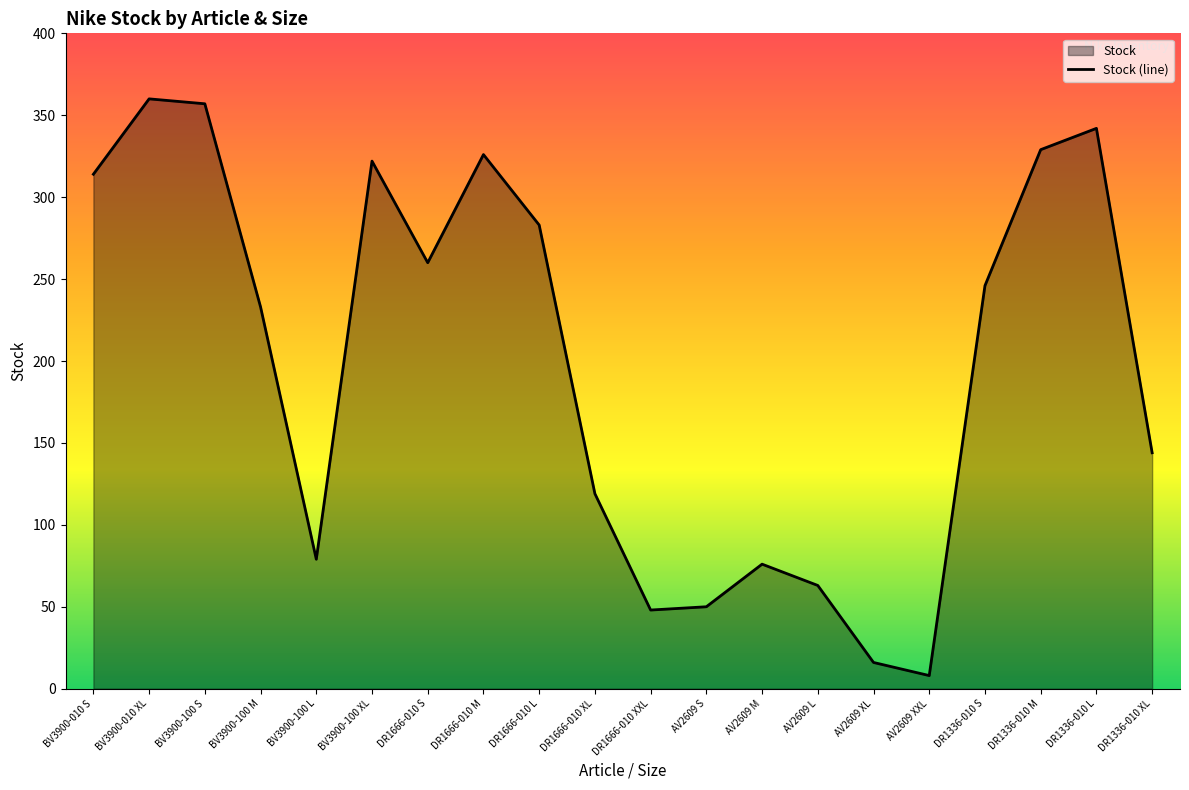

Rank the categories by value from lowest to highest.

AV2609 XXL, AV2609 XL, DR1666-010 XXL, AV2609 S, AV2609 L, AV2609 M, BV3900-100 L, DR1666-010 XL, DR1336-010 XL, BV3900-100 M, DR1336-010 S, DR1666-010 S, DR1666-010 L, BV3900-010 S, BV3900-100 XL, DR1666-010 M, DR1336-010 M, DR1336-010 L, BV3900-100 S, BV3900-010 XL